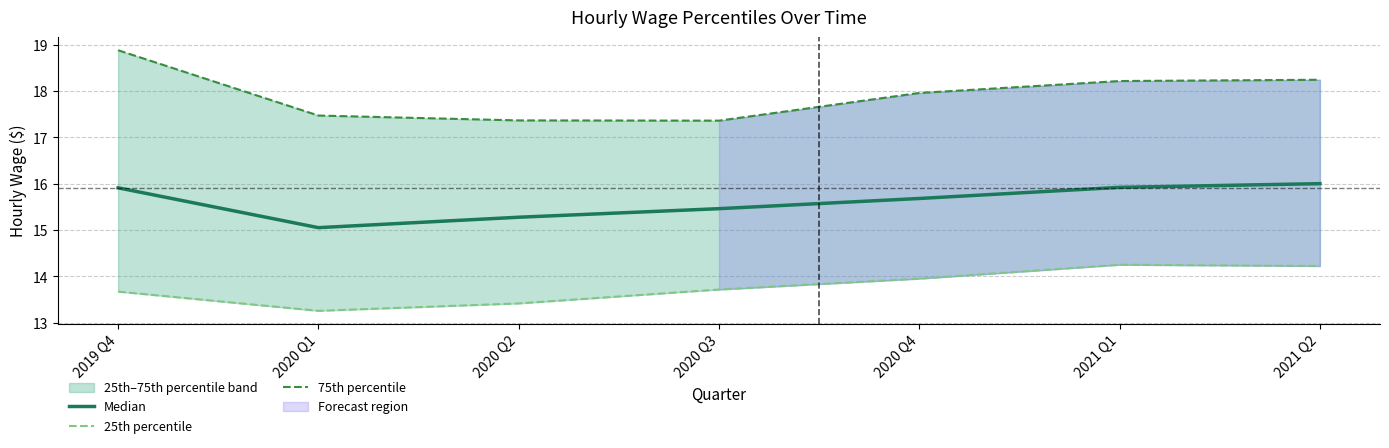

Is the value of Median at 2020 Q1 greater than the value of 75th percentile at 2020 Q3?

No